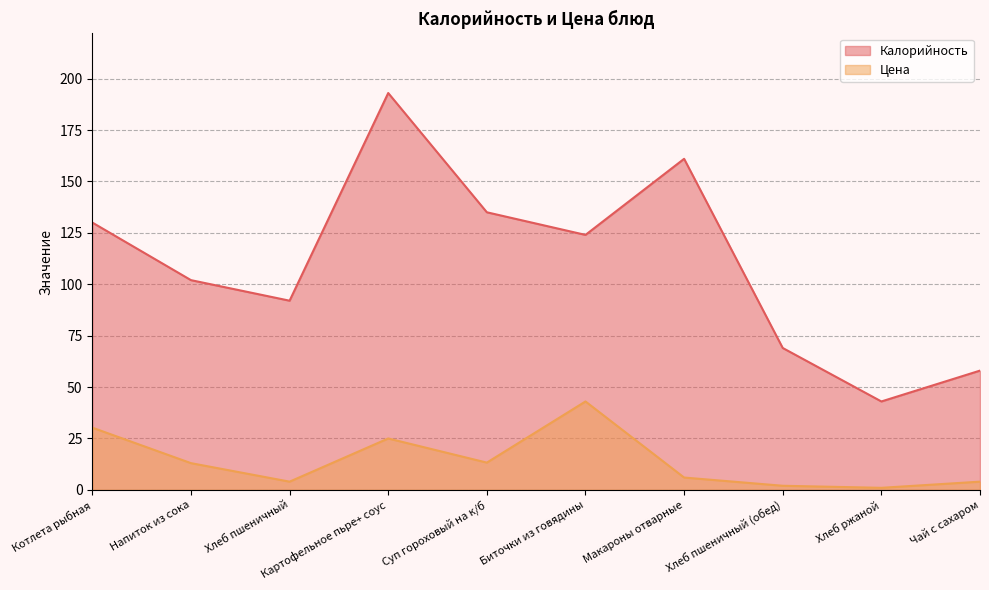

How many lines are shown in the chart?

2